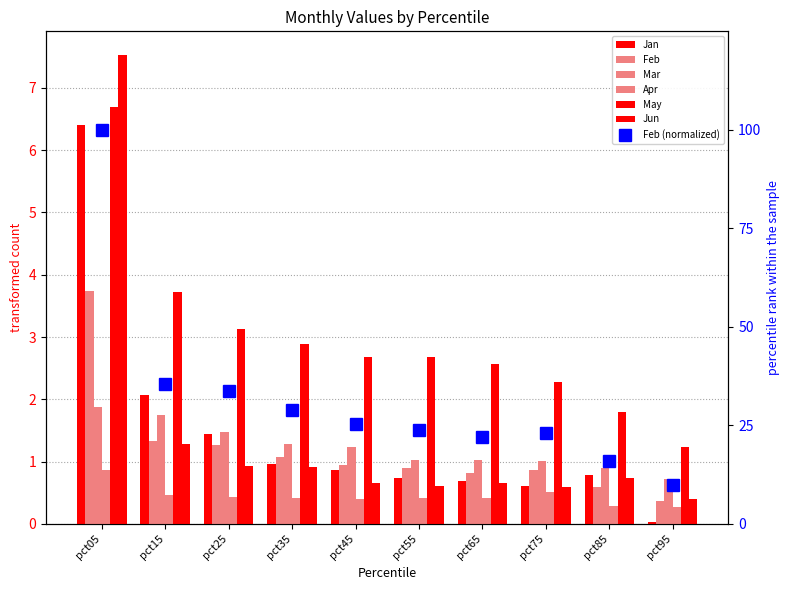

What is the approximate value of Feb at pct95?

0.4